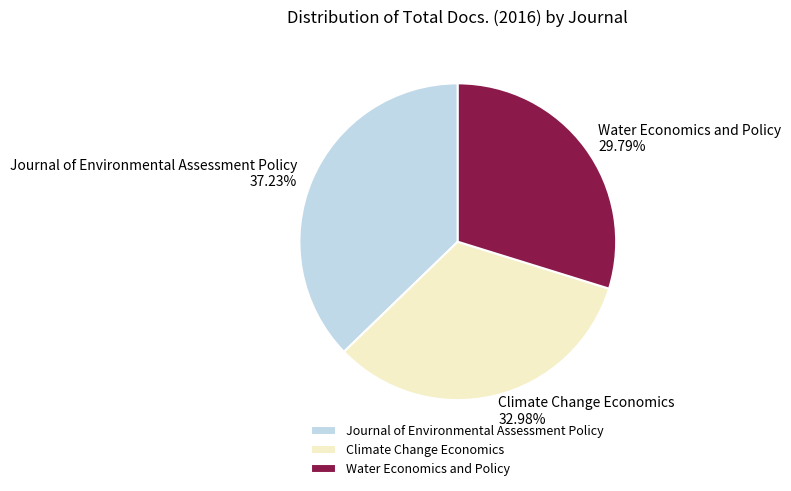

Which slice is the smallest?

Water Economics and Policy